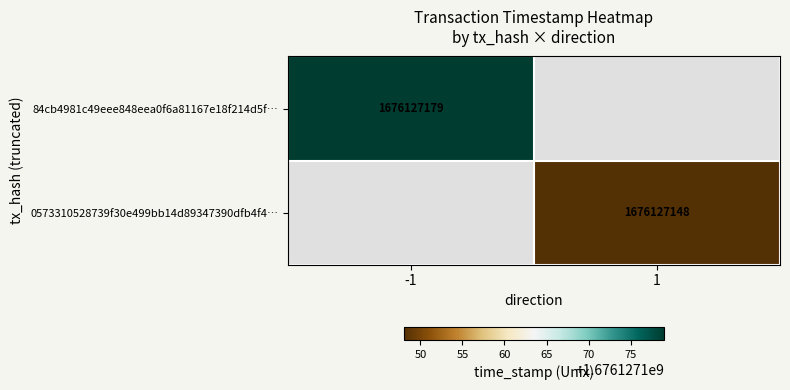

What is the greatest value displayed?

1676127179